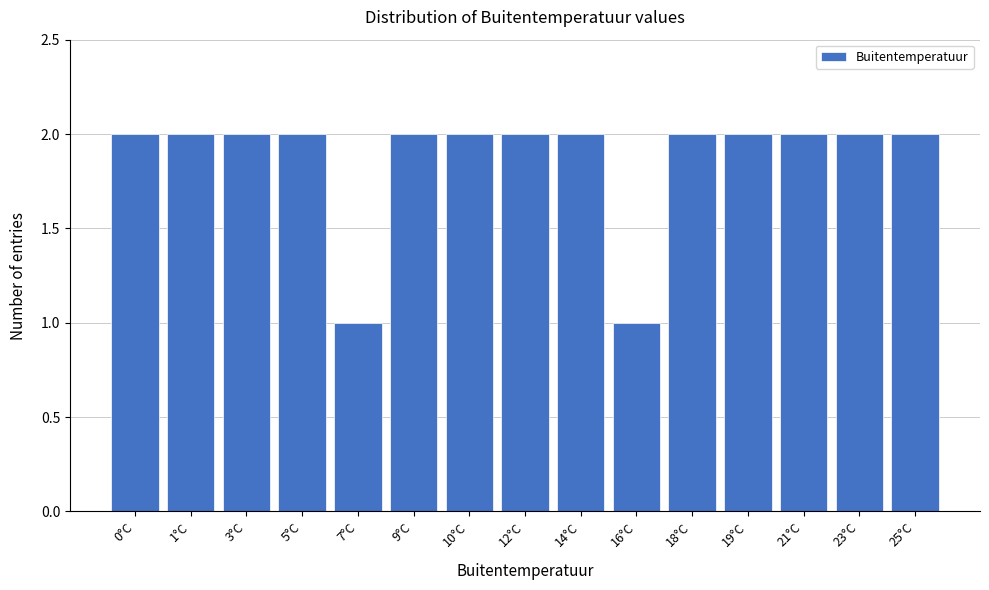

Reading right to left, what are all the values shown in this chart?

25°C=2	23°C=2	21°C=2	19°C=2	18°C=2	16°C=1	14°C=2	12°C=2	10°C=2	9°C=2	7°C=1	5°C=2	3°C=2	1°C=2	0°C=2